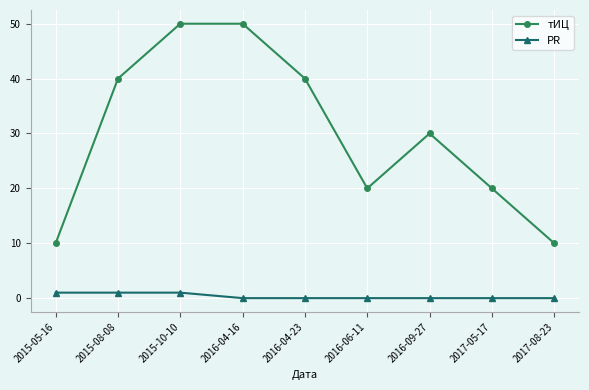

In тИЦ, how many points are lower than both neighbors (excluding endpoints)?

1